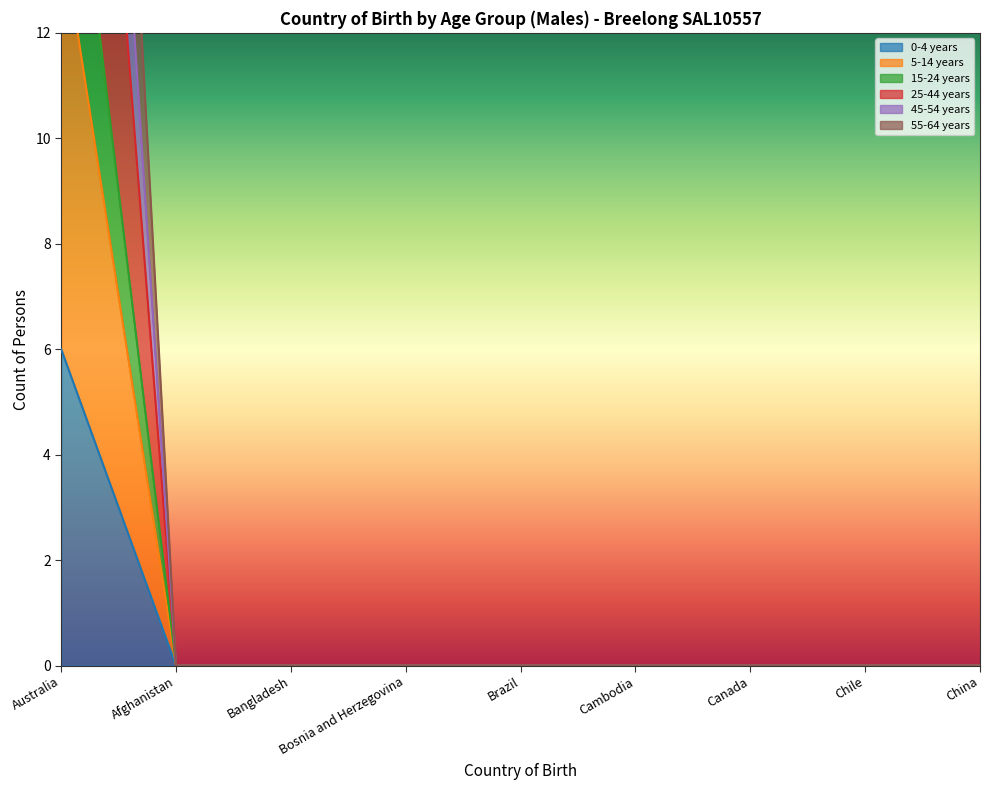

Is it true that 55-64 years equals 19 at Chile?

False